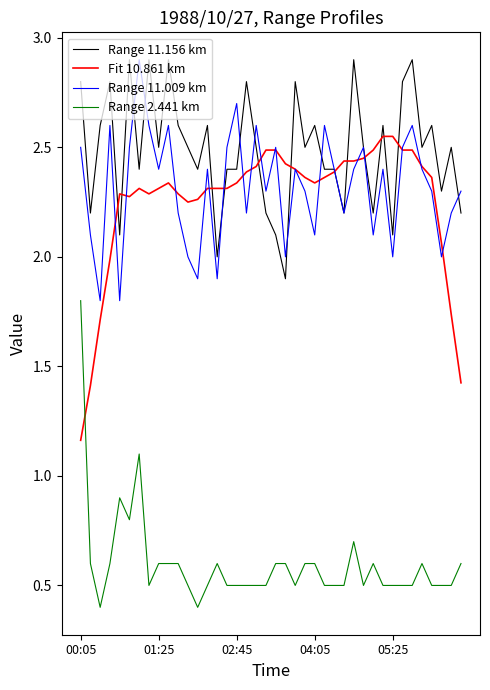

True or false: Range 11.009 km has more than 0 points higher than both neighbors.

True